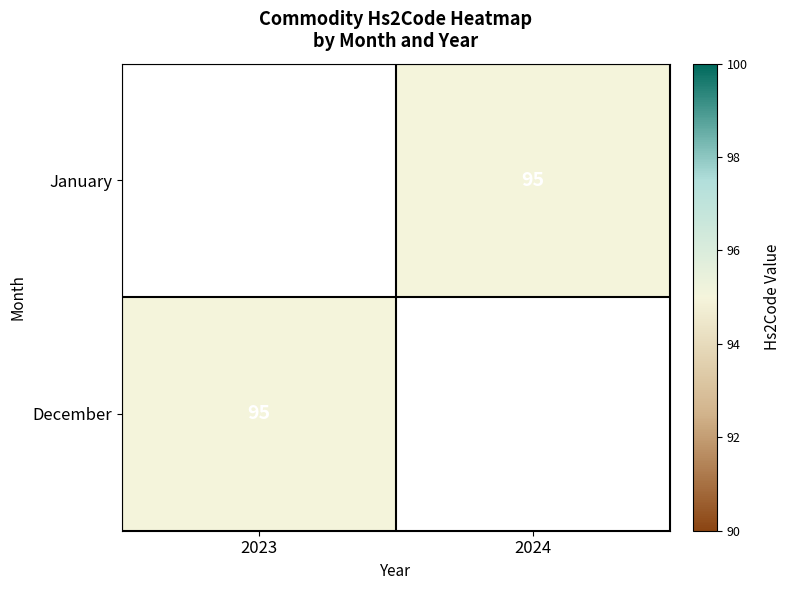

List the labels in order of January value, largest first.

2023, 2024